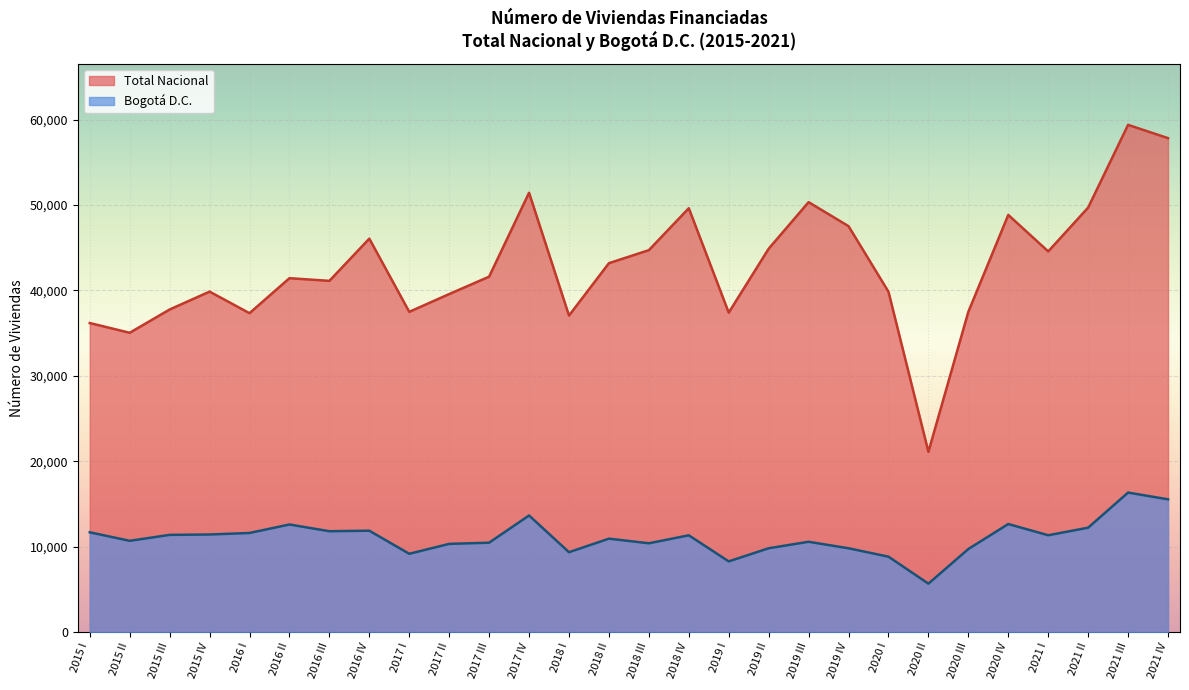

True or false: Bogotá D.C. and Total Nacional cross at least once.

False